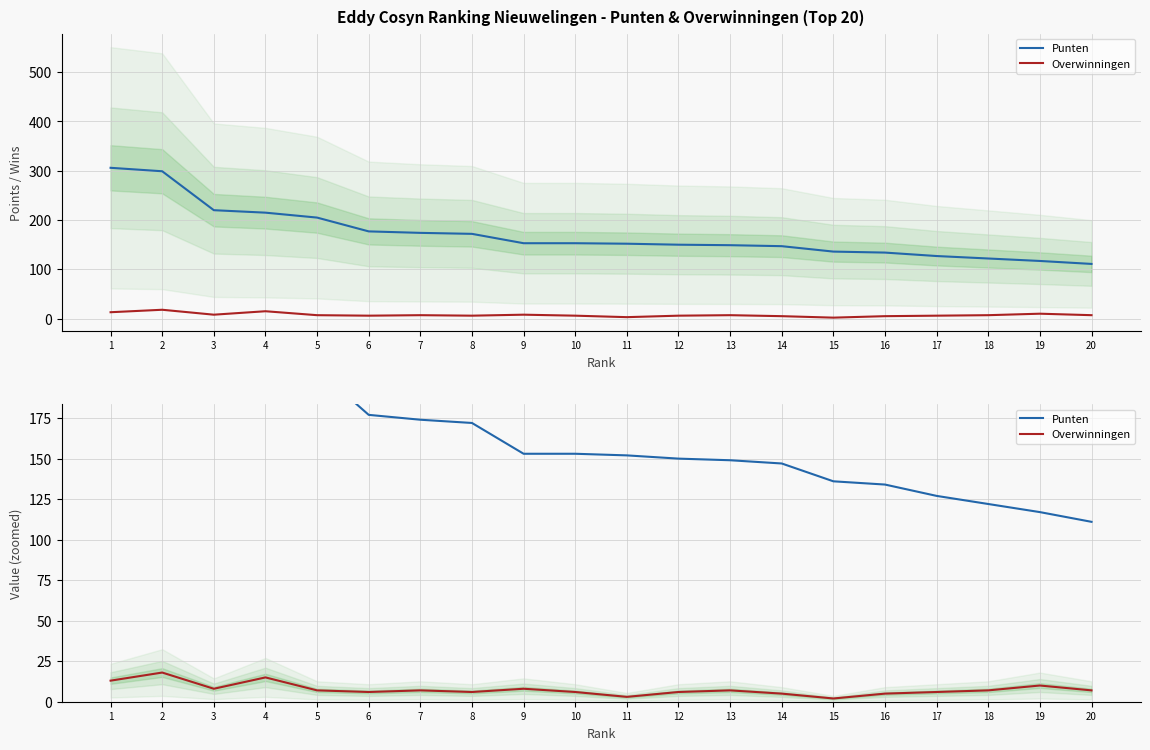

At which label is Overwinningen closest to 10?

19